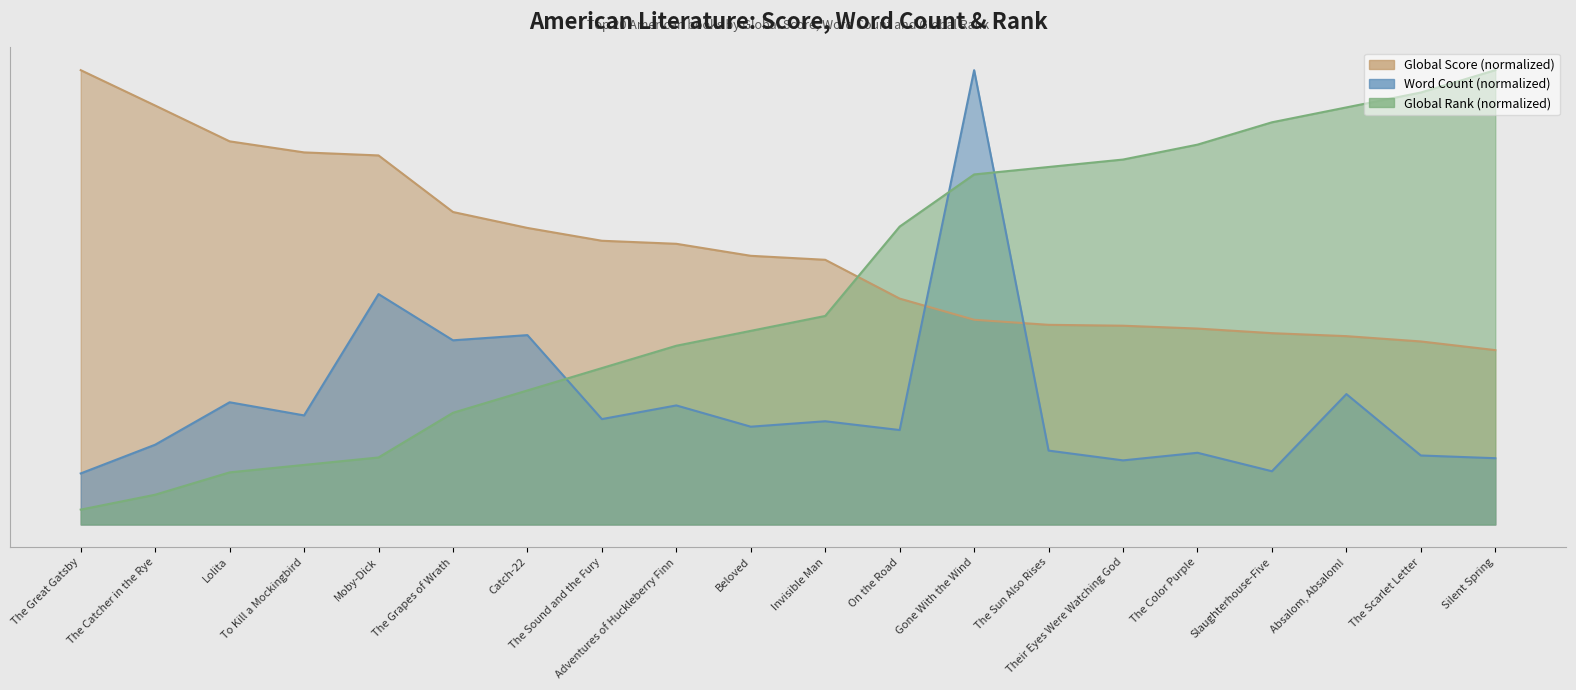

Which series has the widest spread of values?

Global Rank